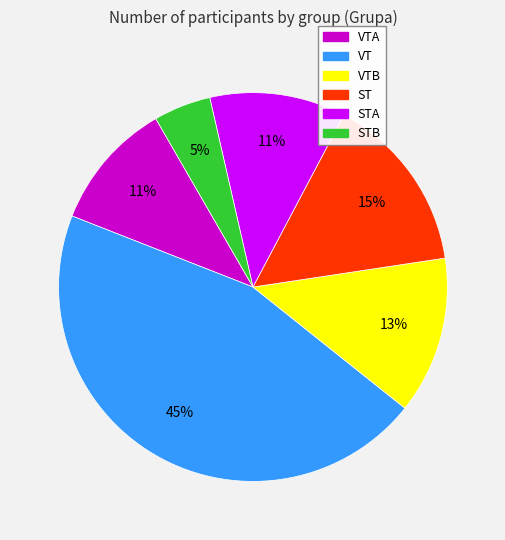

Which has a higher value, VTB or ST?

ST